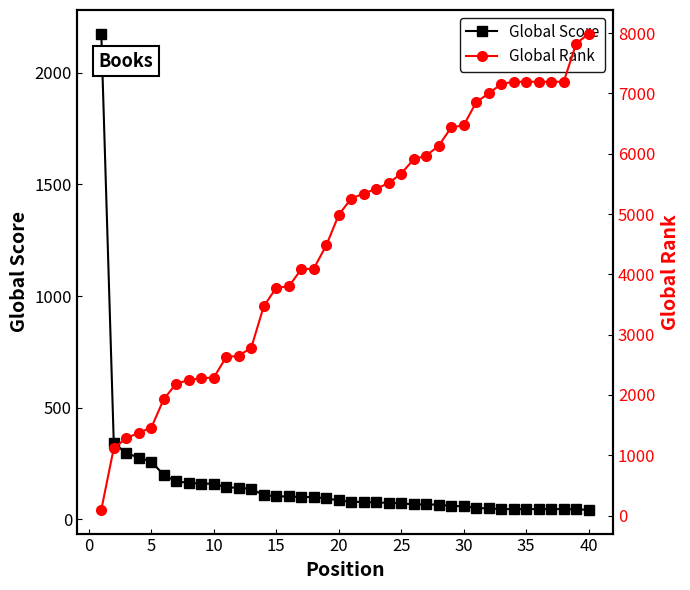

True or false: Global Rank has a value of 4761 at 13.

False